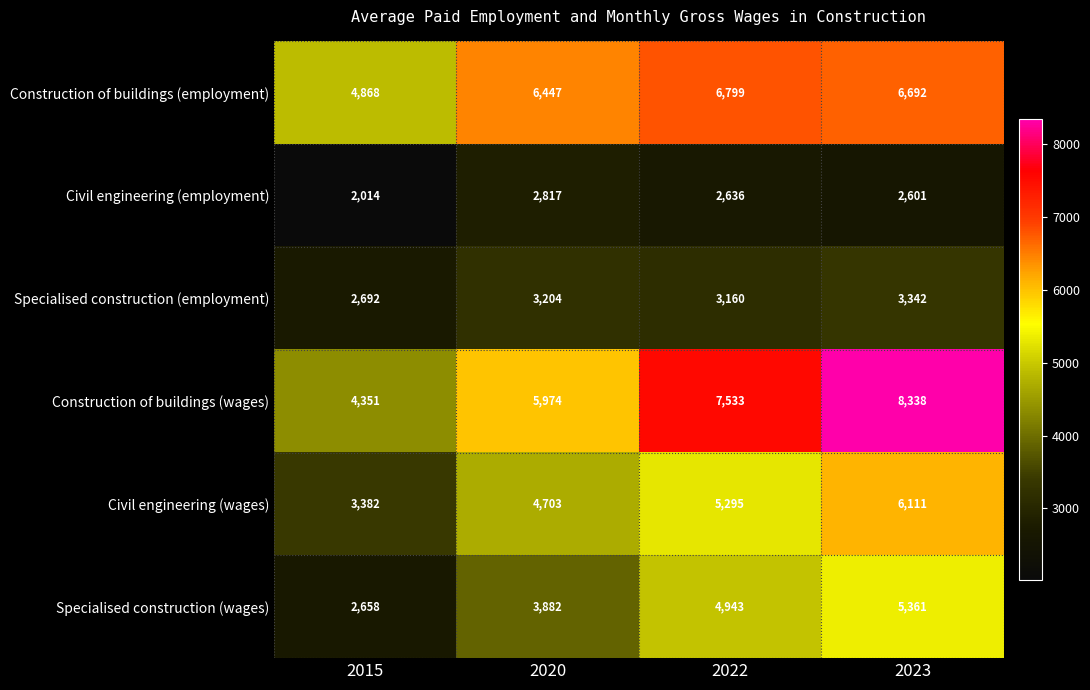

Rank the series by their maximum value, from highest to lowest.

Construction of buildings (wages), Construction of buildings (employment), Civil engineering (wages), Specialised construction (wages), Specialised construction (employment), Civil engineering (employment)